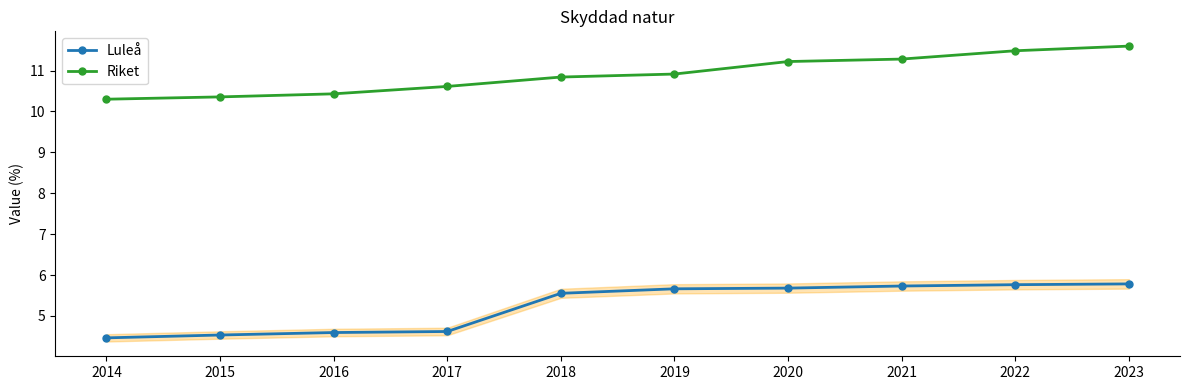

Which label corresponds to the largest value in the chart?

2023